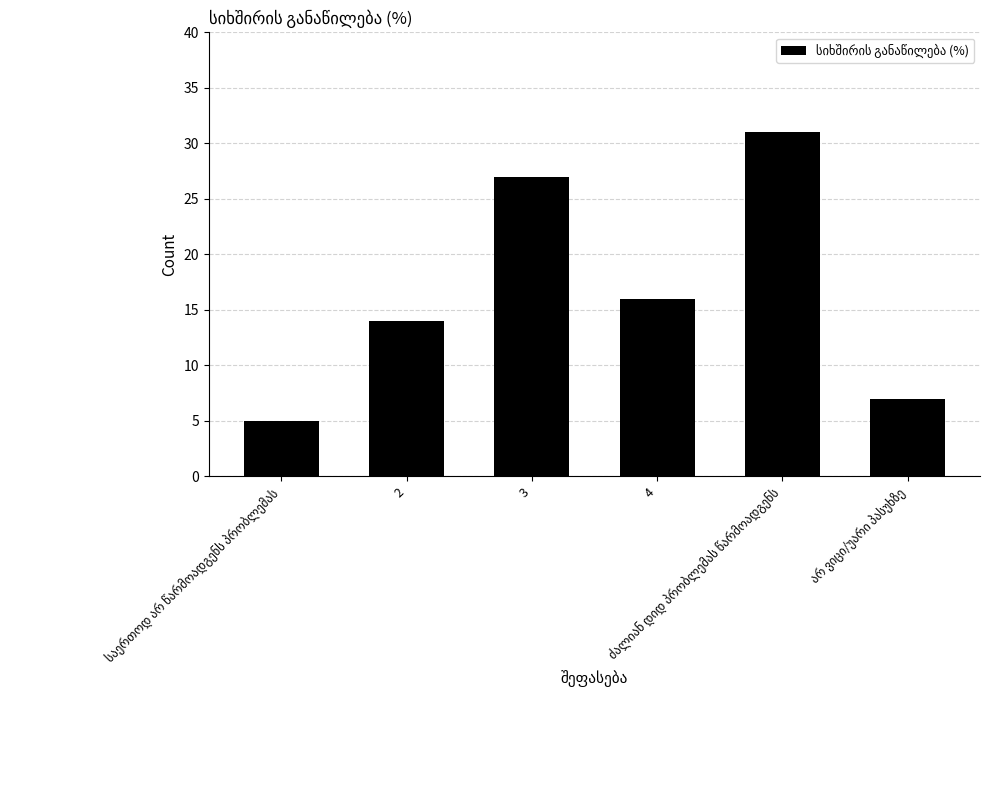

What is the smallest value displayed?

5